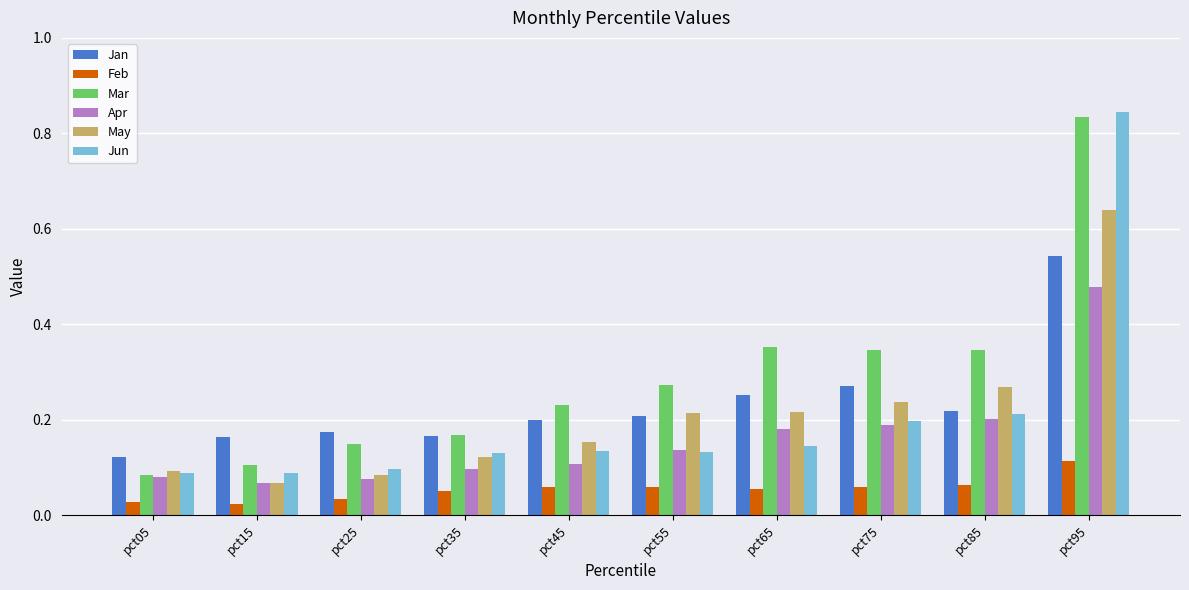

Is it true that Jun equals 0.1 at pct85?

False